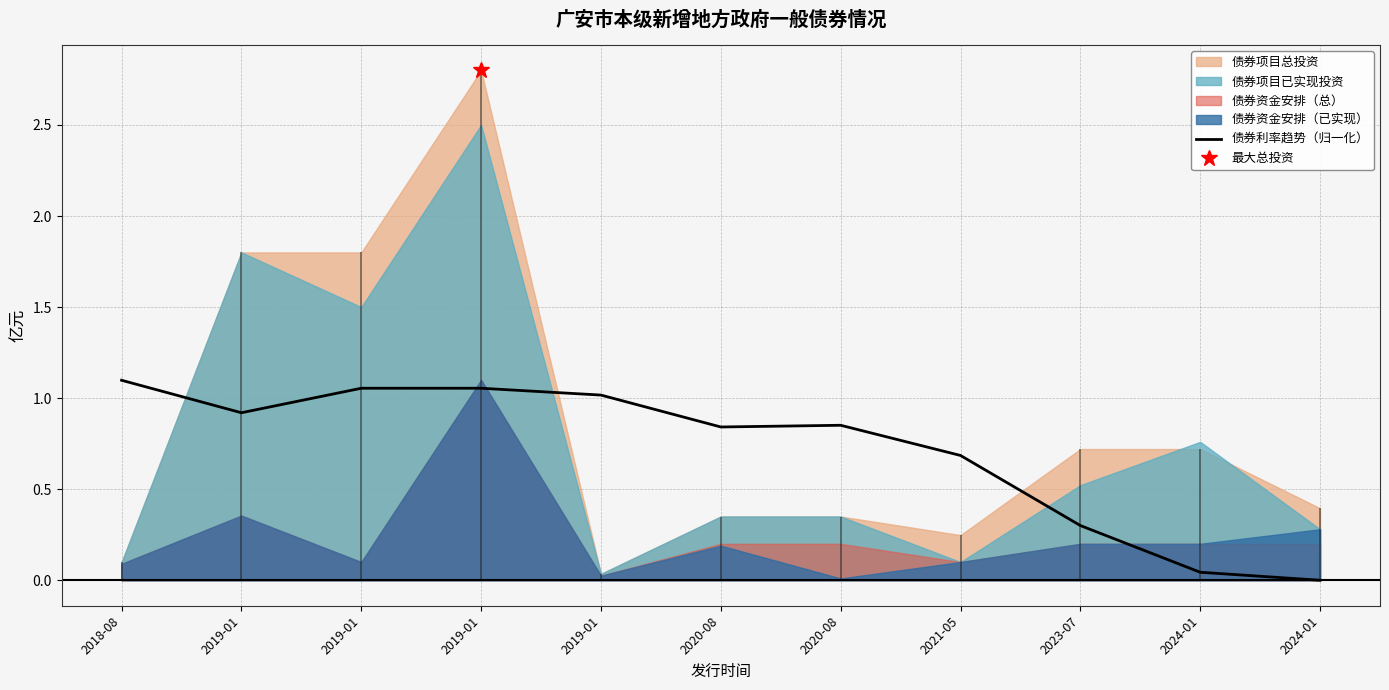

What is the difference between the values at 2019-01 and 2021-05?

0.3